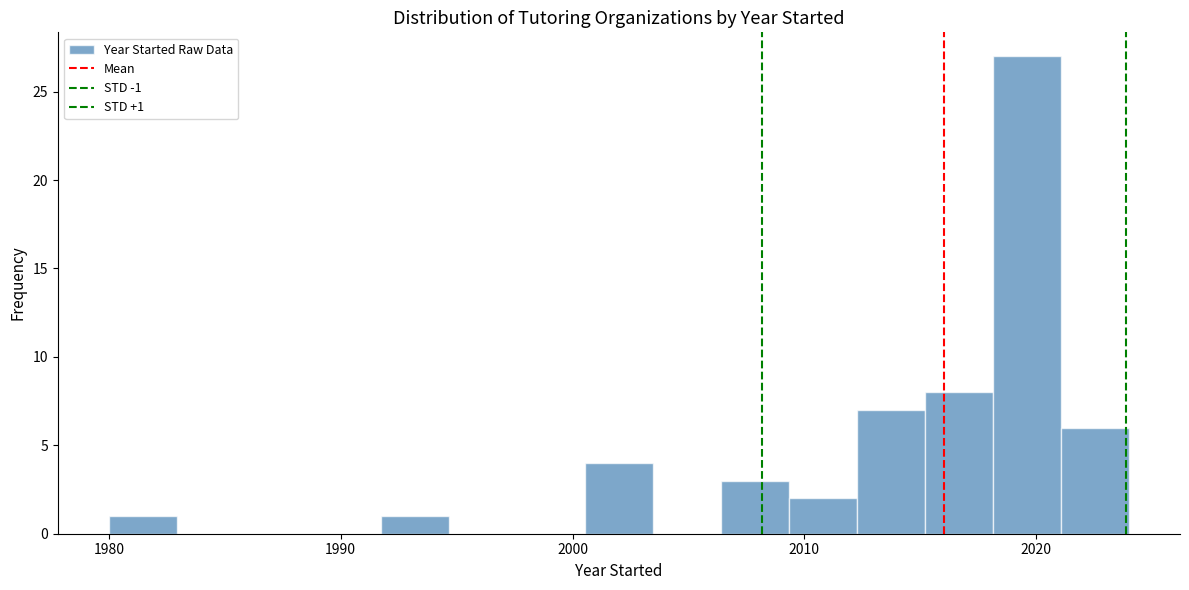

Around what value on the x-axis is the tallest bar? Give the approximate position of its centre, as read against the axis.

2020